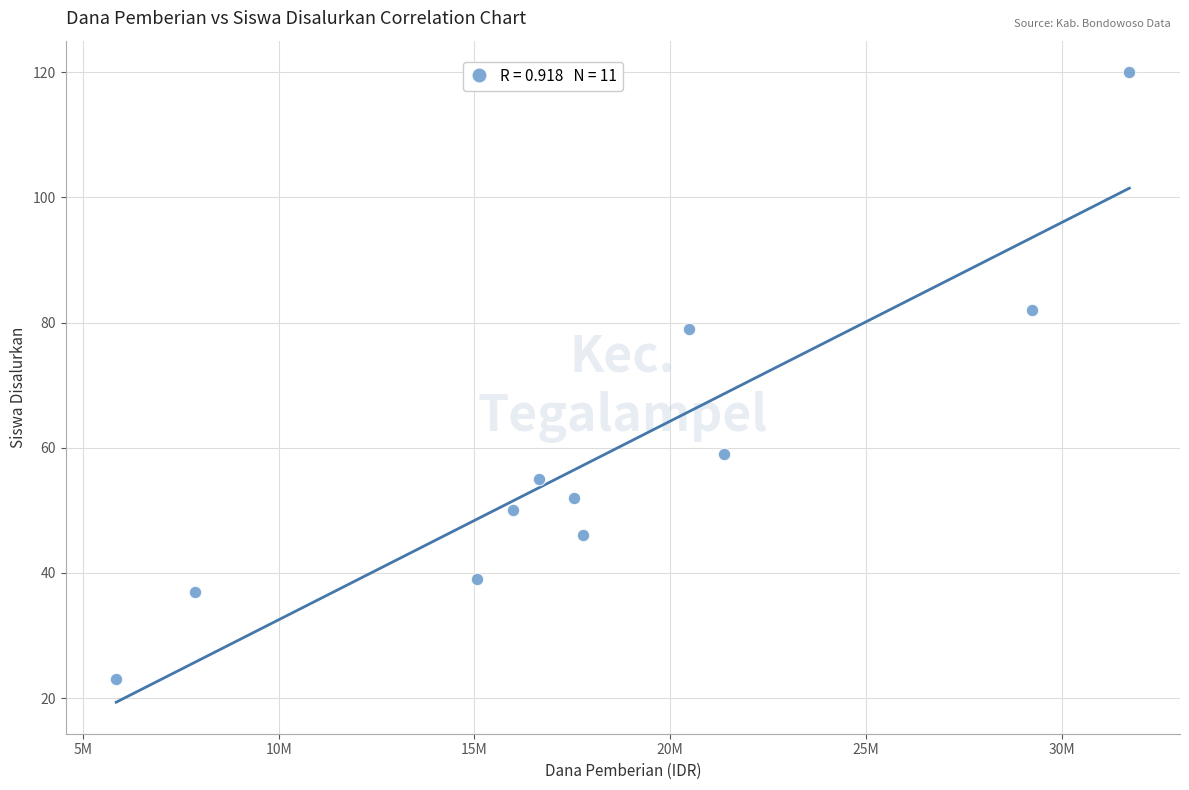

What is the range of Y values (max minus min)?

97